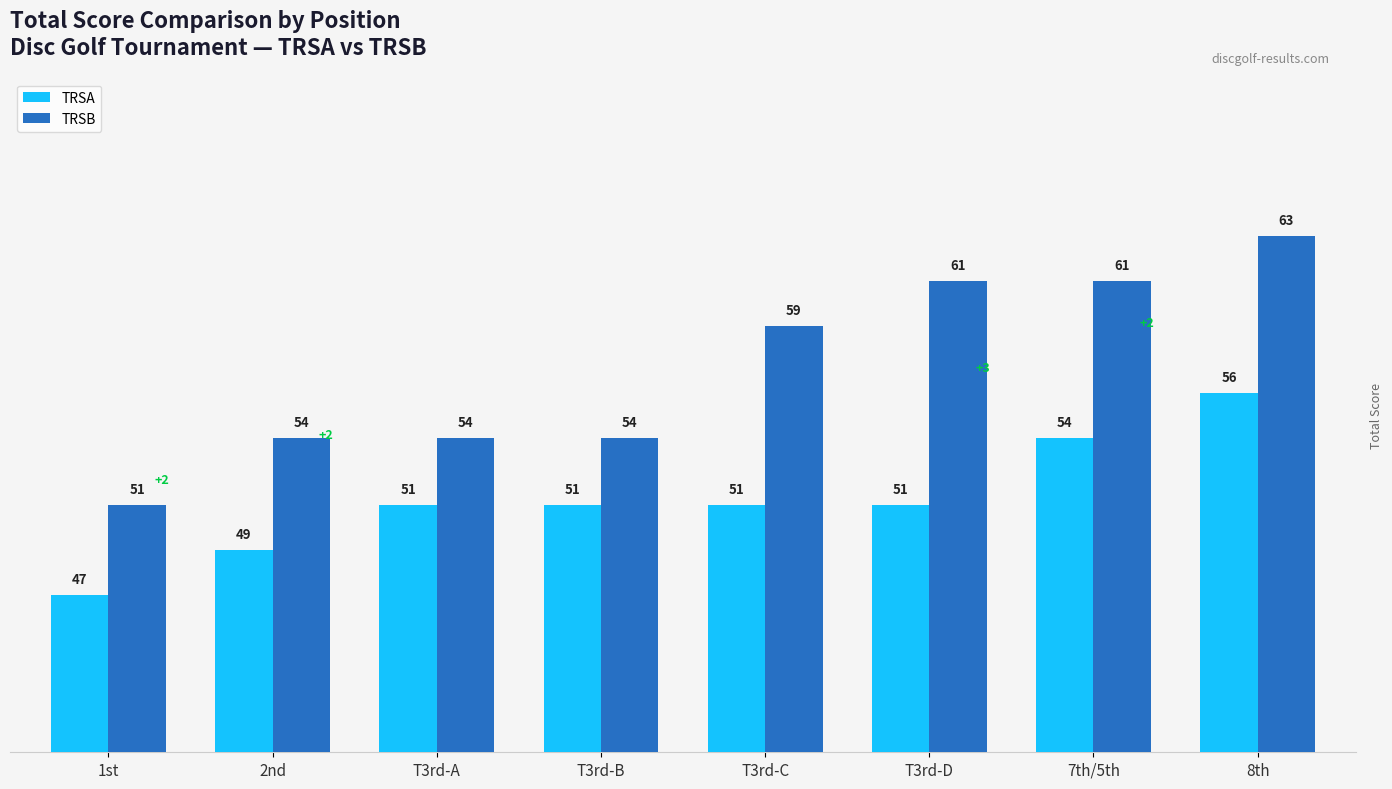

Between 1st and T3rd-C, which series saw the biggest shift?

TRSB